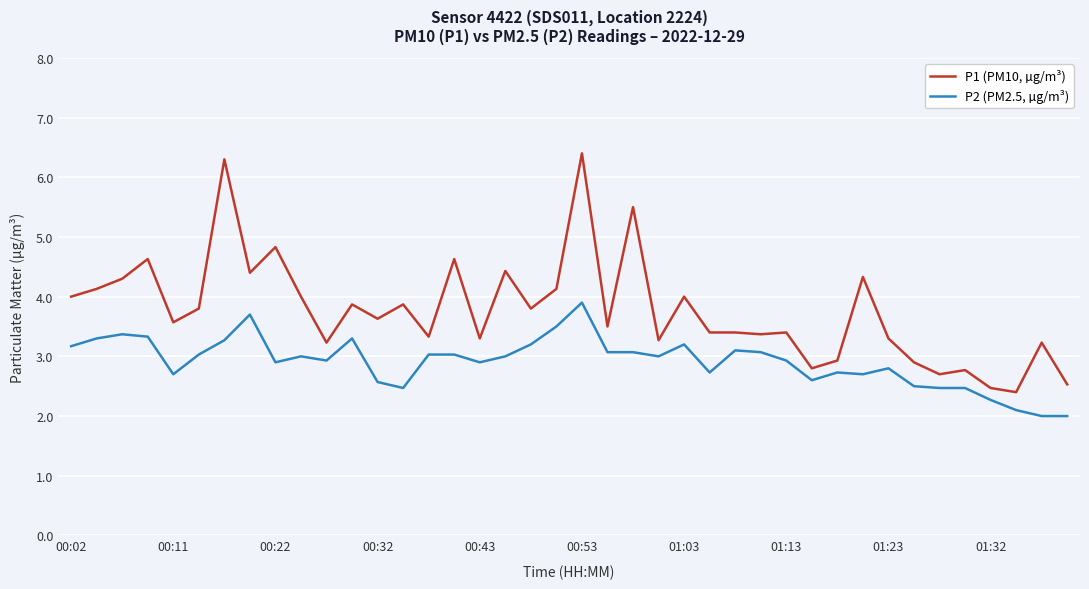

List the series in order of their overall mean, highest first.

P1 (PM10, µg/m³), P2 (PM2.5, µg/m³)